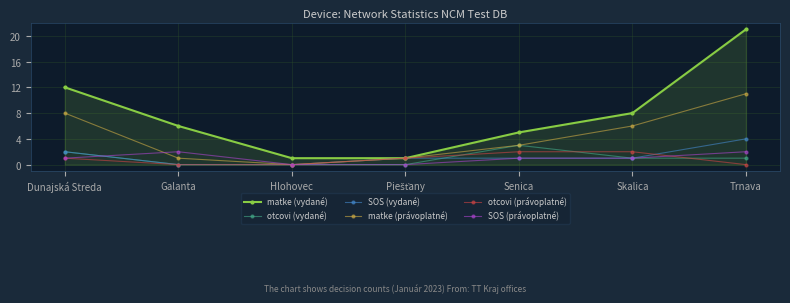

What position from the right is Skalica?

2